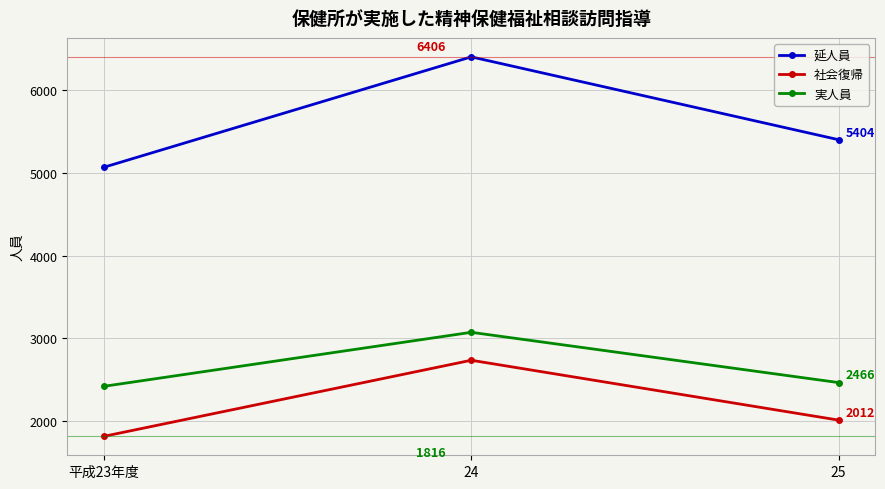

What is the value of the 社会復帰 point at the 3rd from the left?

2012